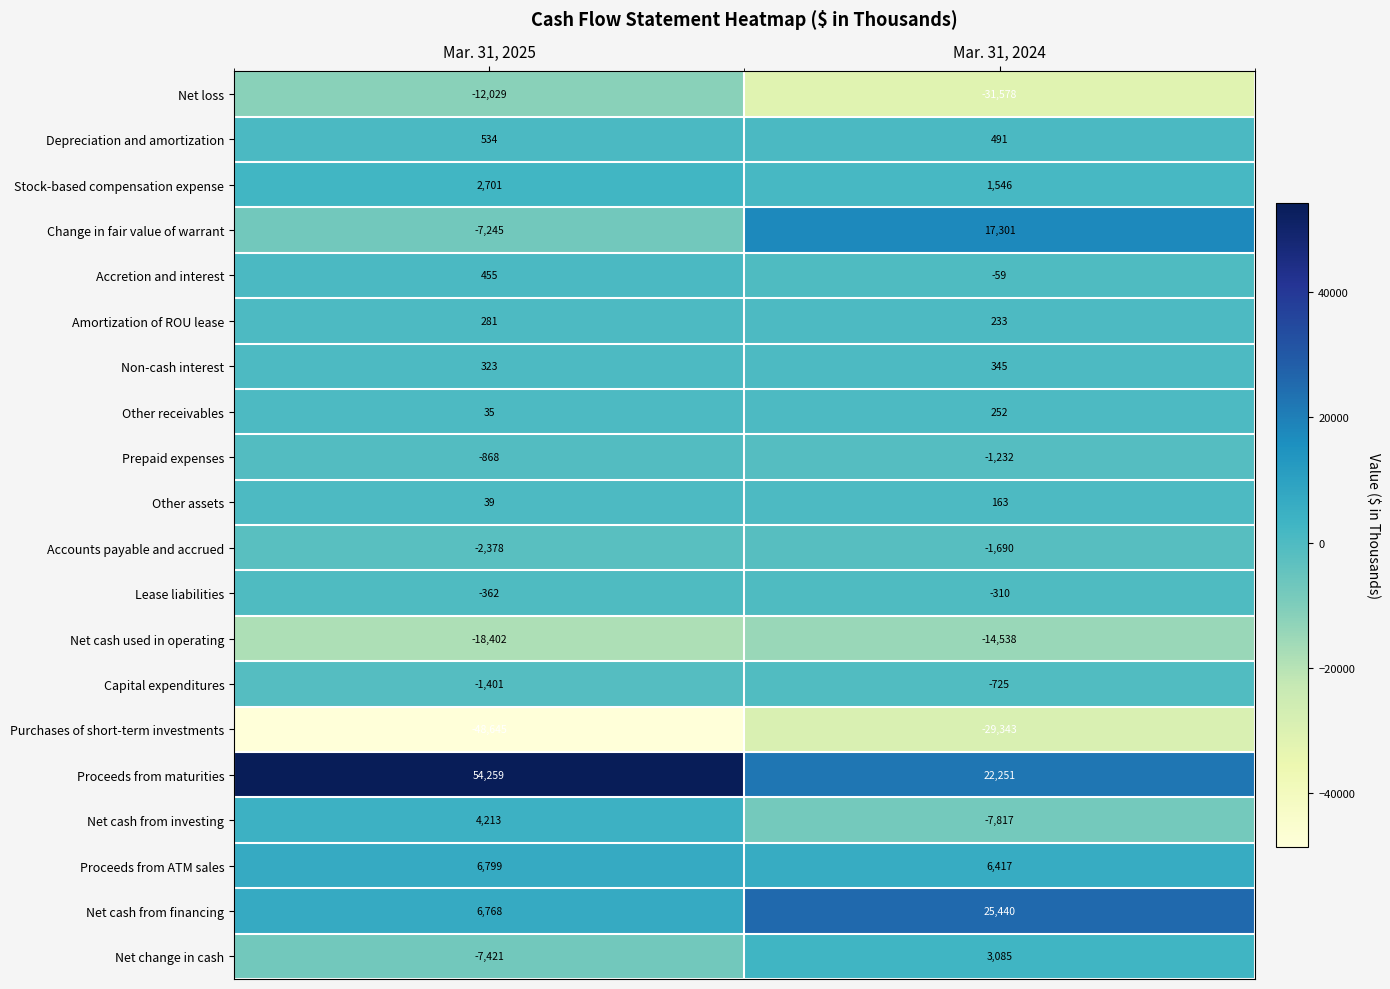

What is the smallest value displayed?

-48645